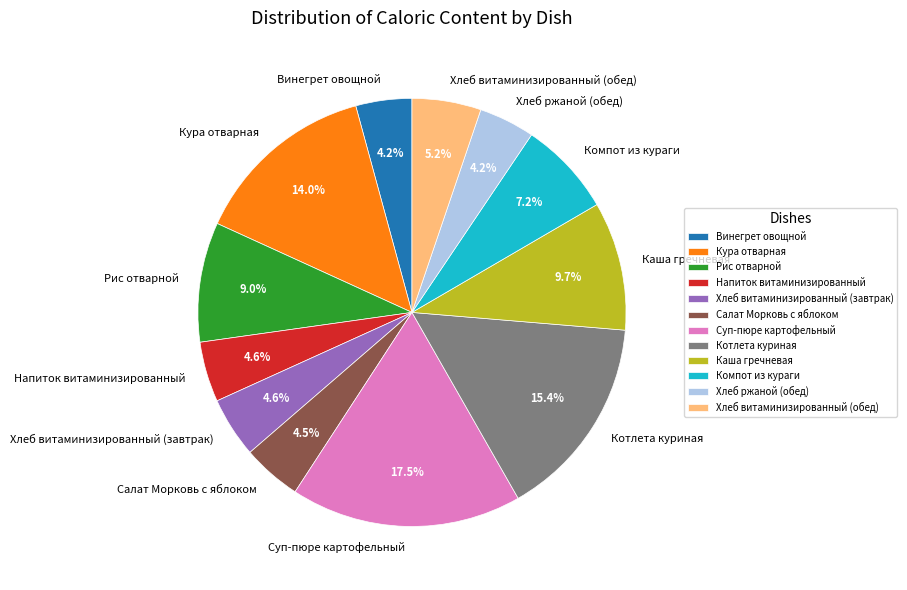

What percentage is NOT represented by Винегрет овощной?

95.8%